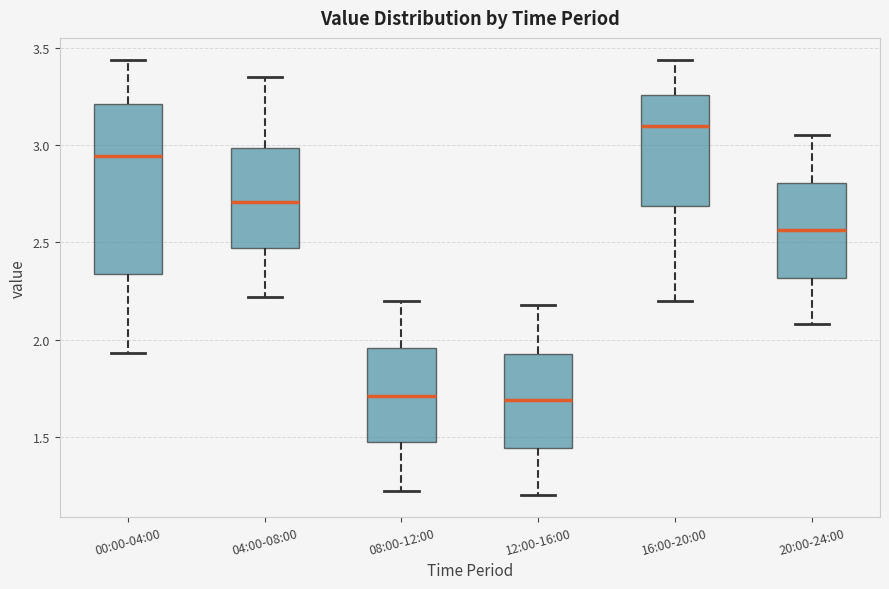

Reading left to right, transcribe this box plot: for each box, give where its median line is, the range the box spans, and where its two whiskers end, as read against the y-axis. The values are not printed on the chart, so give them approximately, as read against the axis.

00:00-04:00: median 2.95, box 2.35 to 3.20, whiskers 1.95 to 3.45
04:00-08:00: median 2.70, box 2.45 to 3.00, whiskers 2.20 to 3.35
08:00-12:00: median 1.70, box 1.45 to 1.95, whiskers 1.20 to 2.20
12:00-16:00: median 1.70, box 1.45 to 1.95, whiskers 1.20 to 2.20
16:00-20:00: median 3.10, box 2.70 to 3.25, whiskers 2.20 to 3.45
20:00-24:00: median 2.55, box 2.30 to 2.80, whiskers 2.10 to 3.05